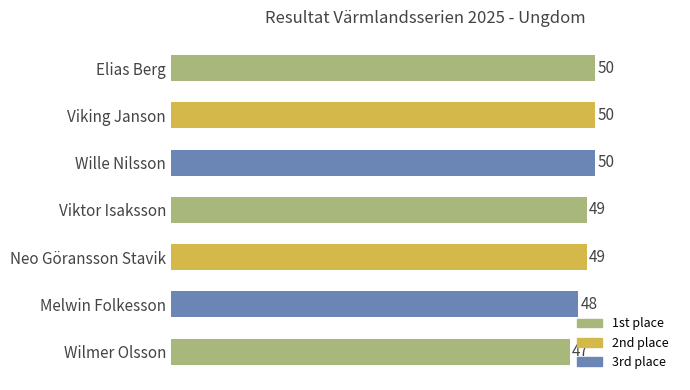

What is the average value?

49